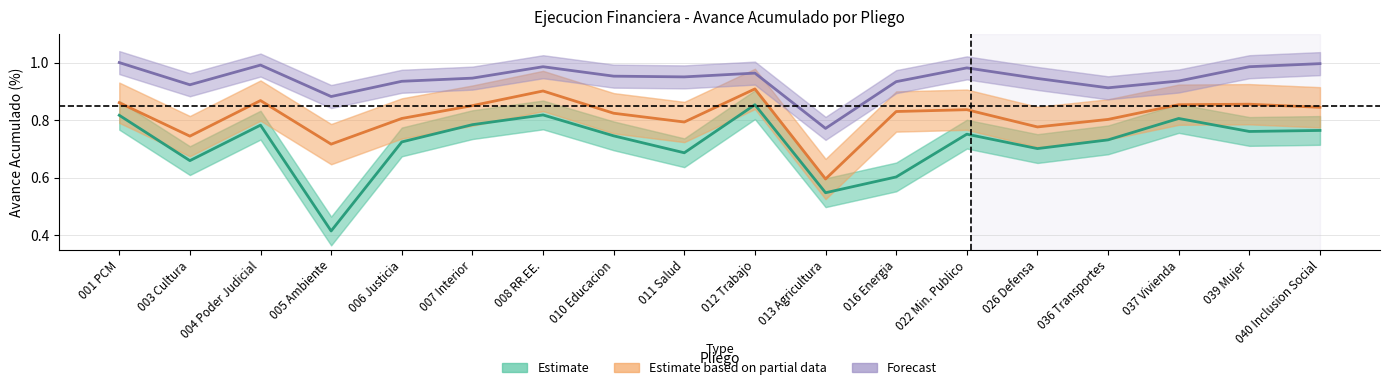

At how many categories does at least one series exceed 0?

18